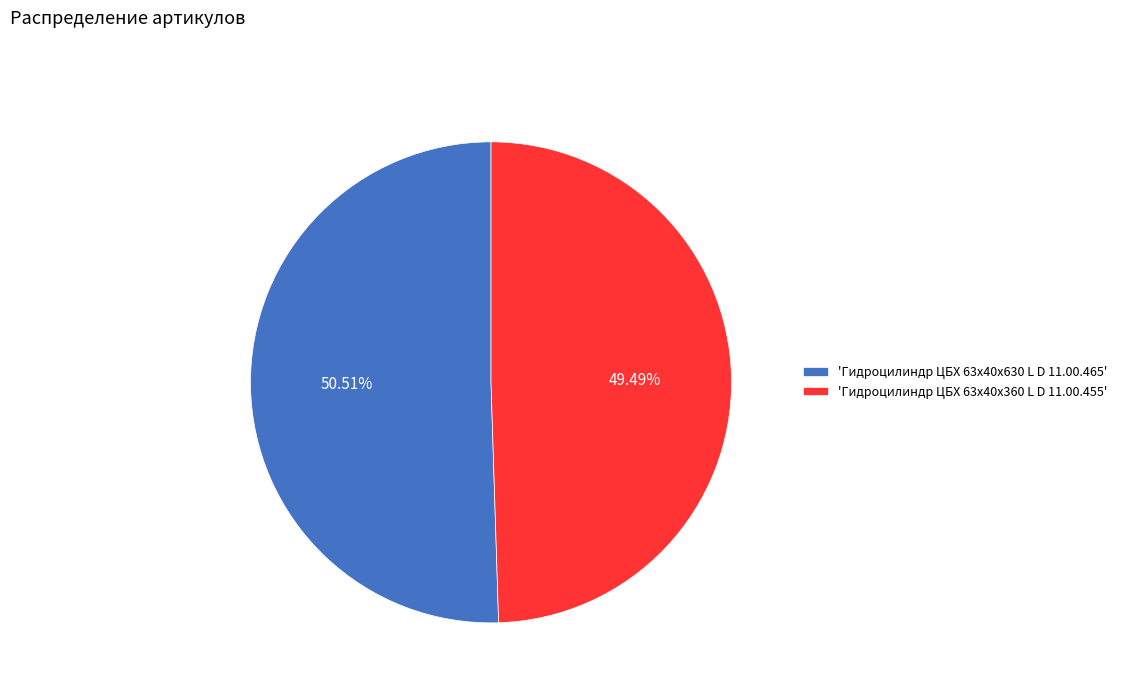

Count the number of slices in the pie.

2